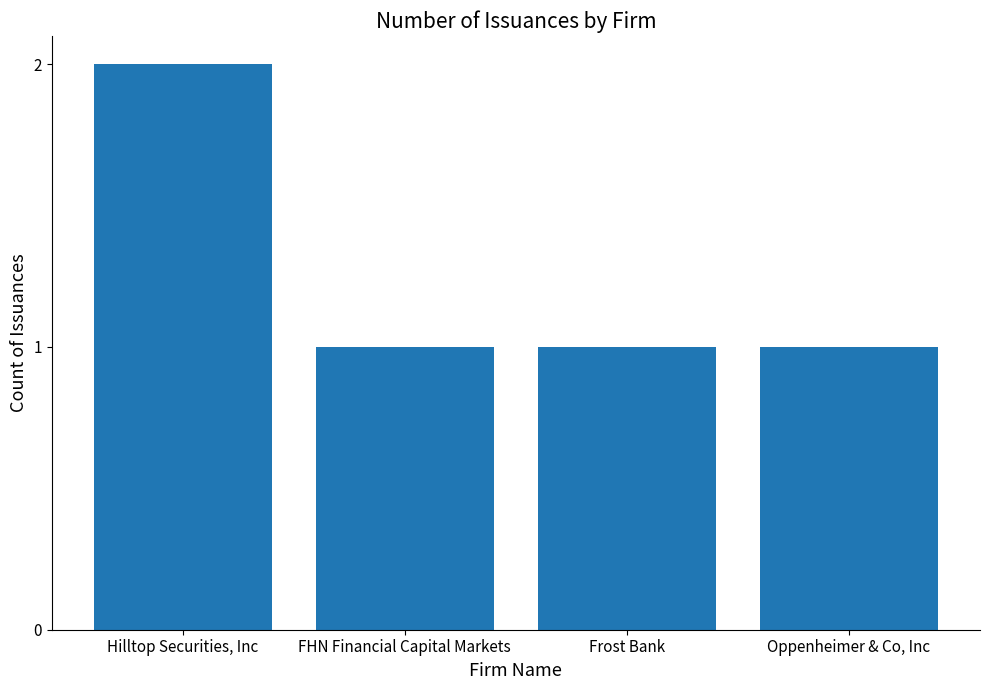

Which category has the highest value across all series?

Hilltop Securities, Inc